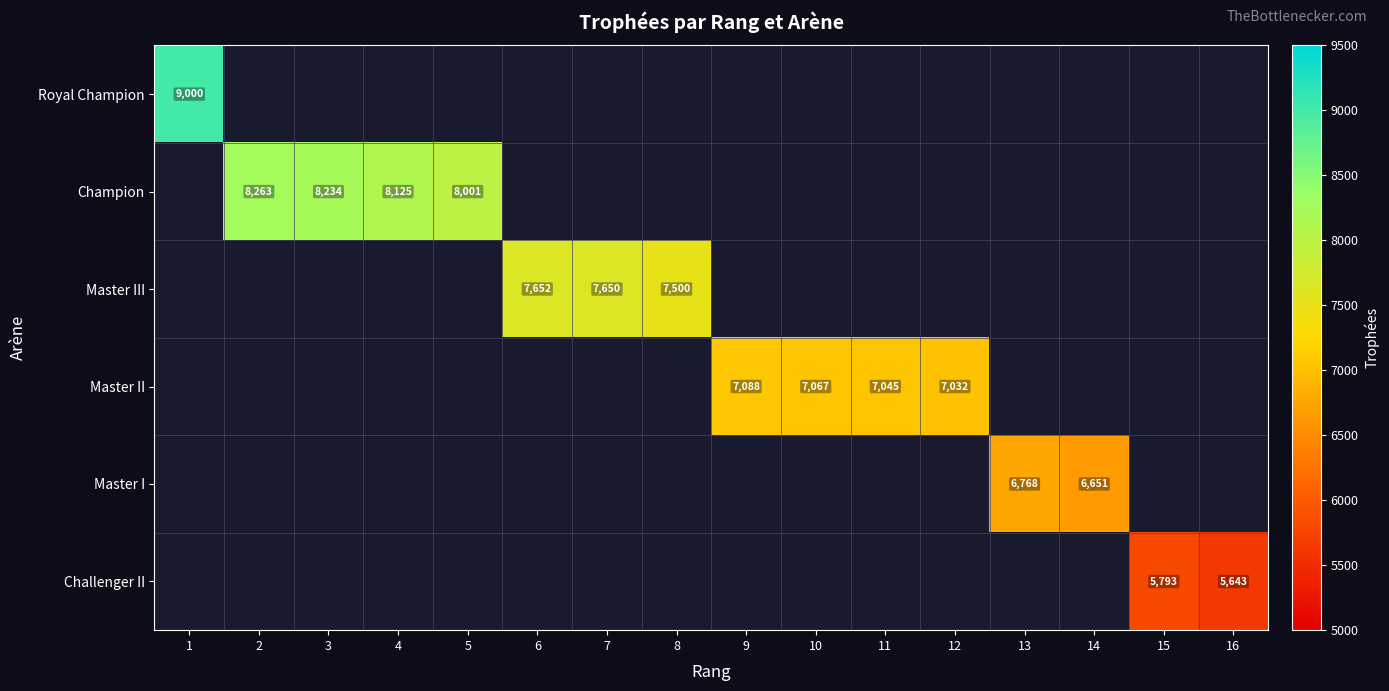

The value of Master II at 10 is 1940. True or false?

False